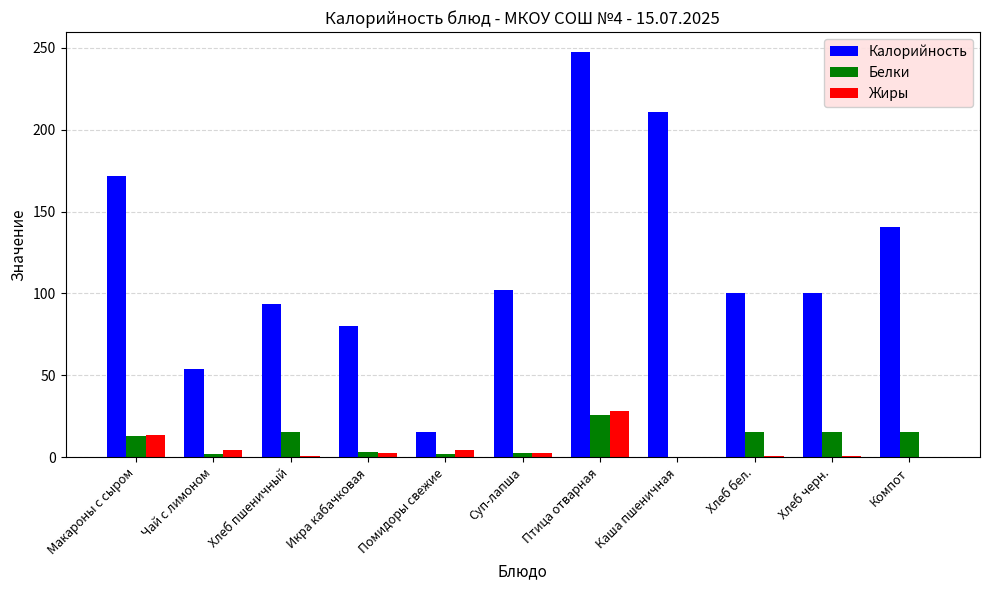

At which label does Жиры reach its peak?

Птица отварная